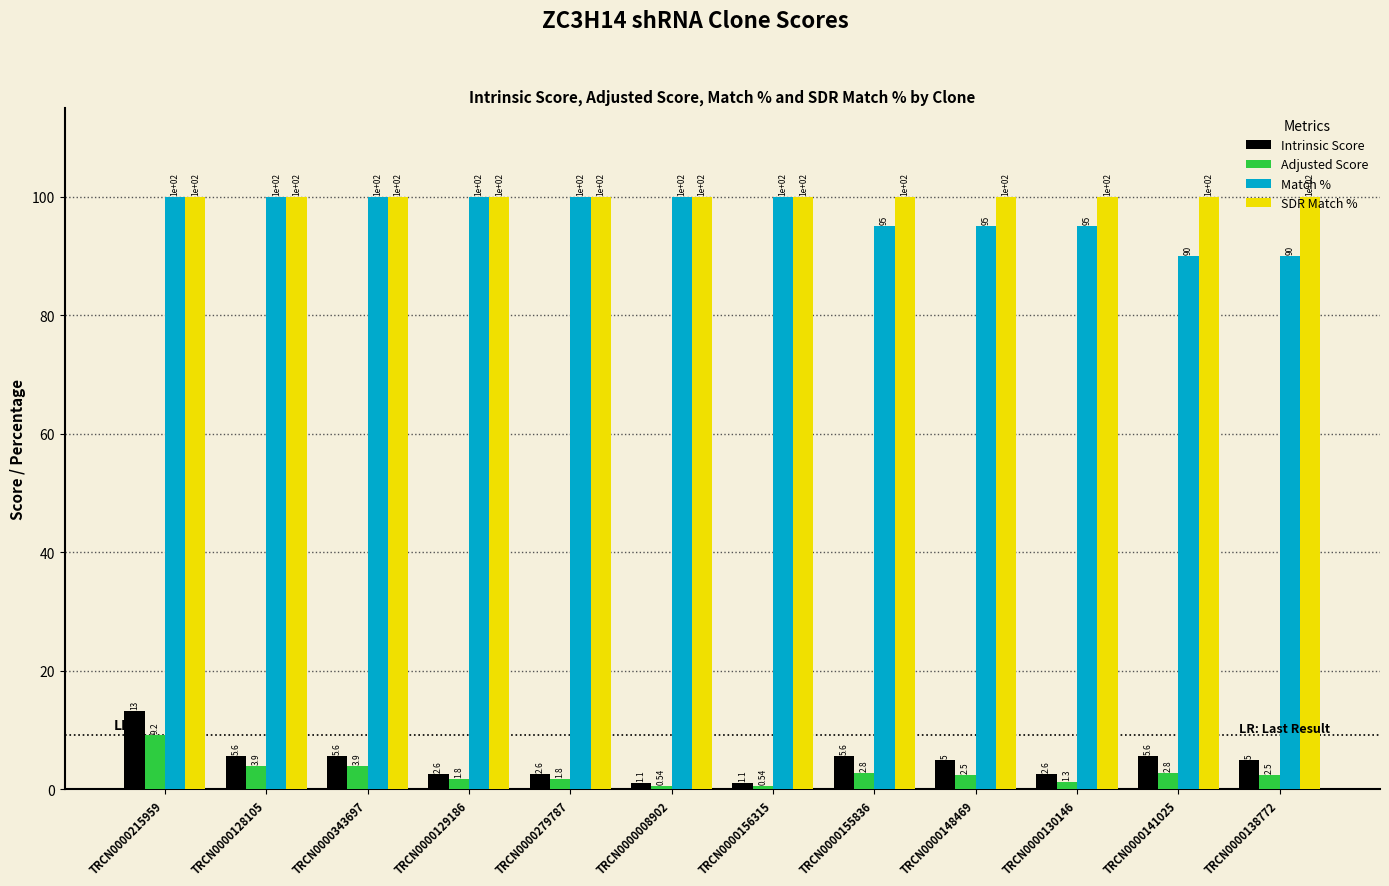

What is the total value across all series at TRCN0000215959?

222.4